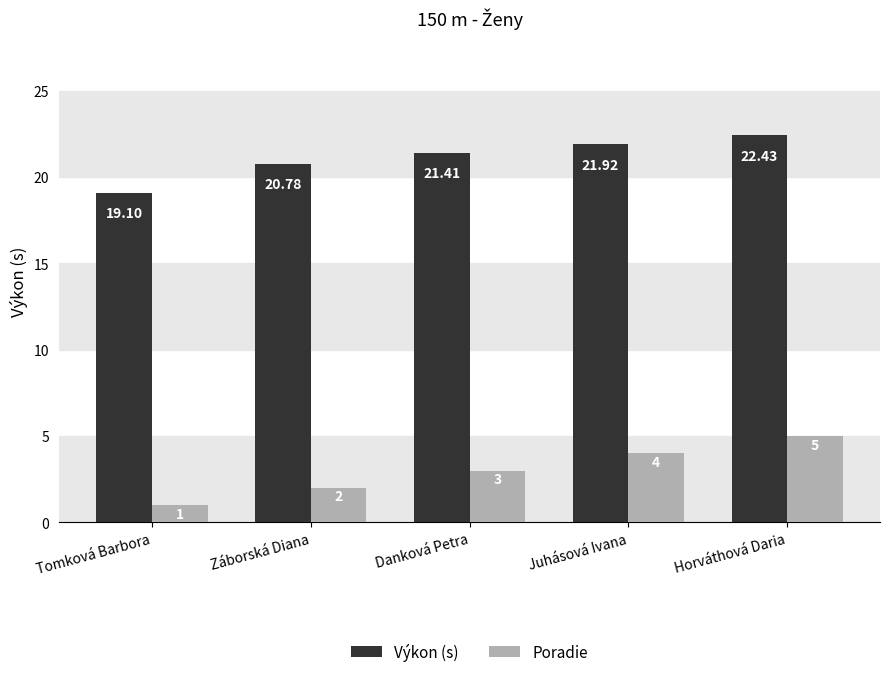

What is the approximate value of Poradie at Tomková Barbora?

1.0